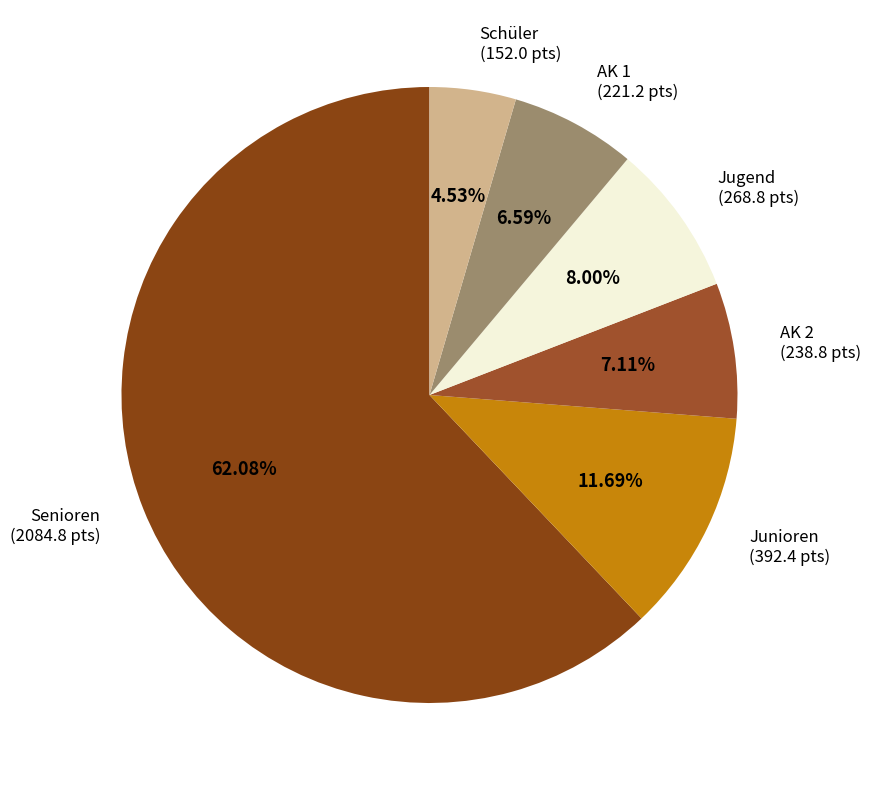

Rank the categories by value from lowest to highest.

Schüler, AK 1, AK 2, Jugend, Junioren, Senioren